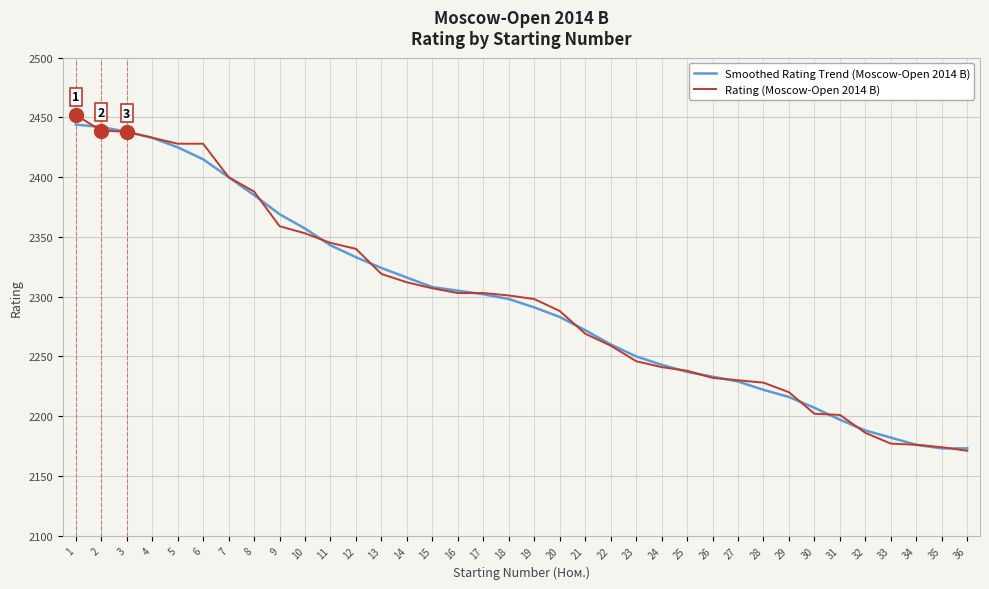

What is the highest value of the Rating (Moscow-Open 2014 B) series?

2452